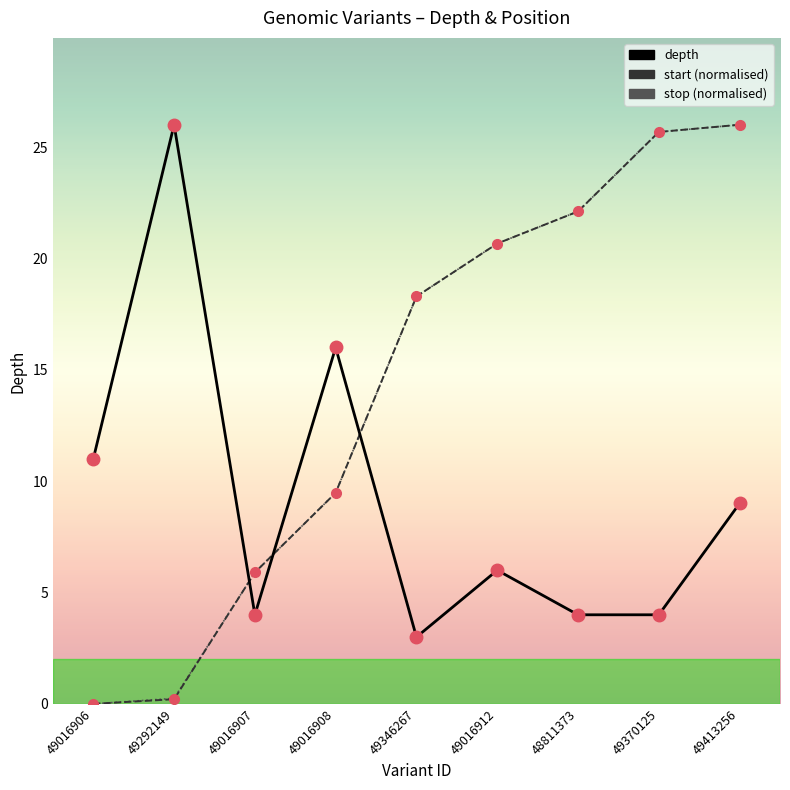

True or false: start has more than 0 points higher than both neighbors.

False